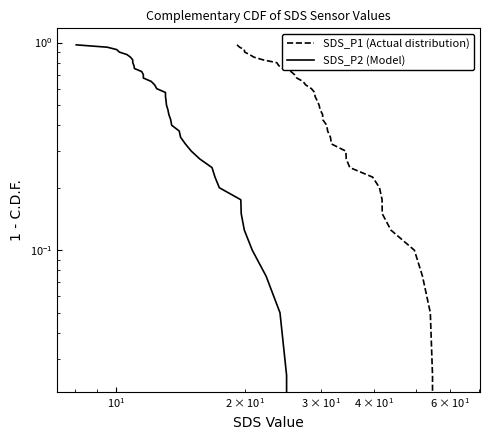

Does the chart display data point markers on the line(s)?

No